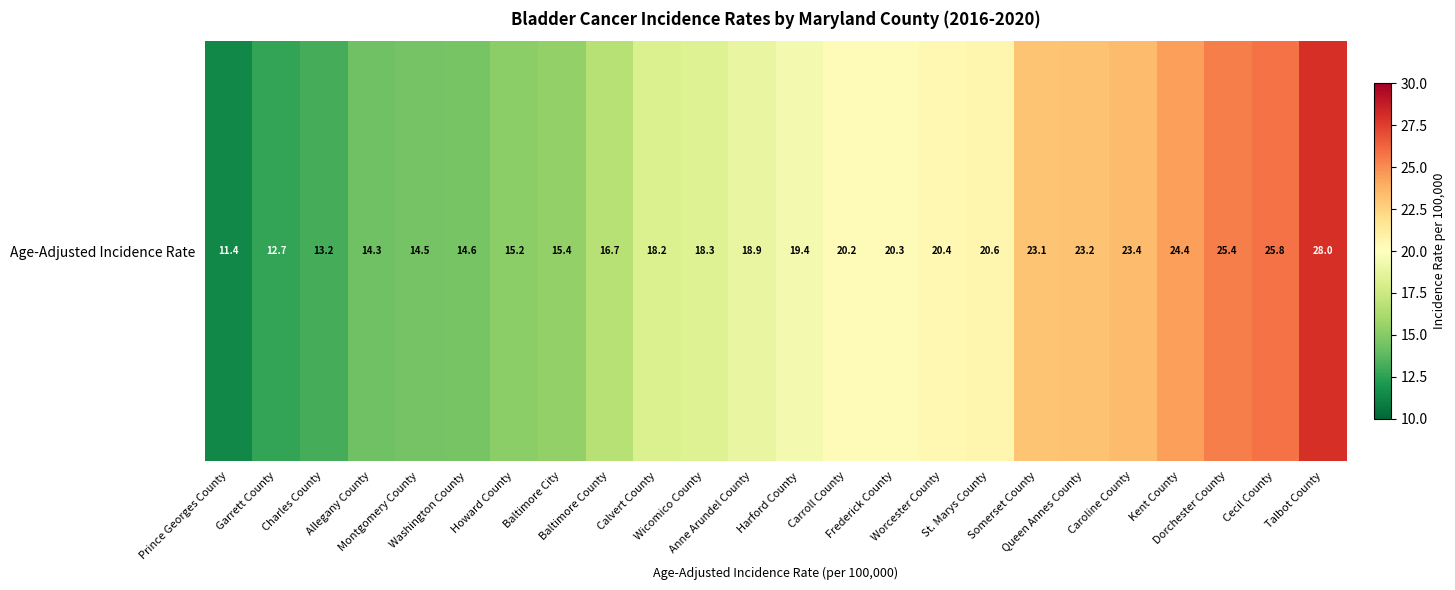

Reading right to left, transcribe all the data shown in this chart.

28.0	25.8	25.4	24.4	23.4	23.2	23.1	20.6	20.4	20.3	20.2	19.4	18.9	18.3	18.2	16.7	15.4	15.2	14.6	14.5	14.3	13.2	12.7	11.4